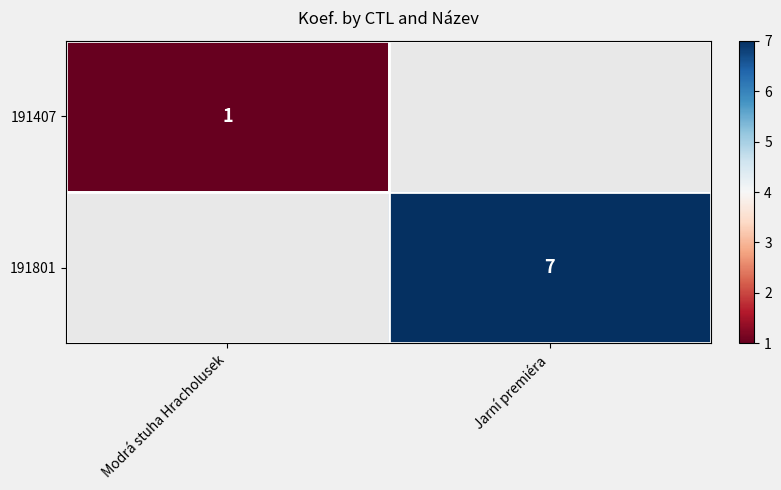

How many data points does each series have?

2